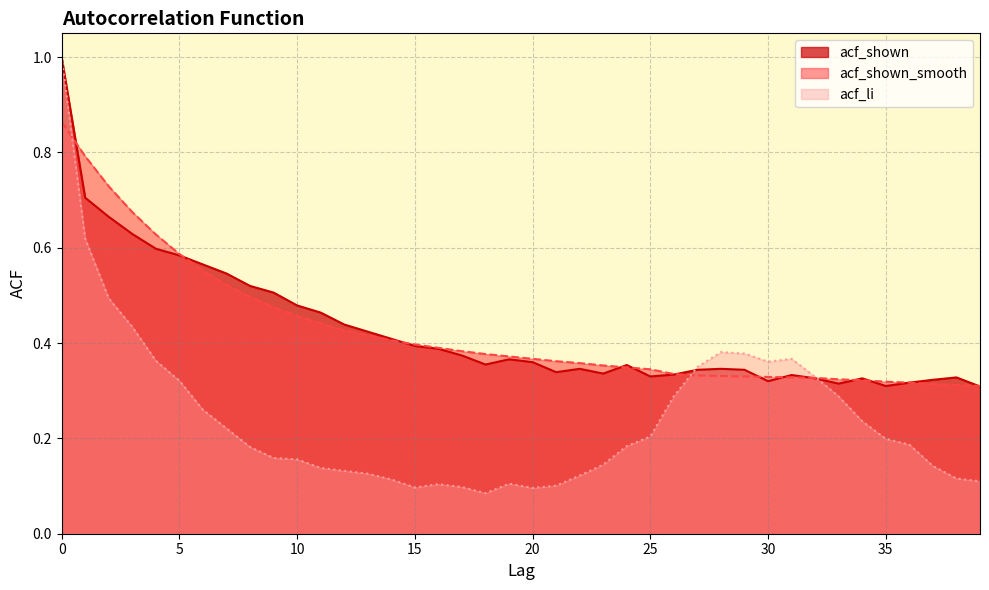

How many distinct data groups are displayed?

3